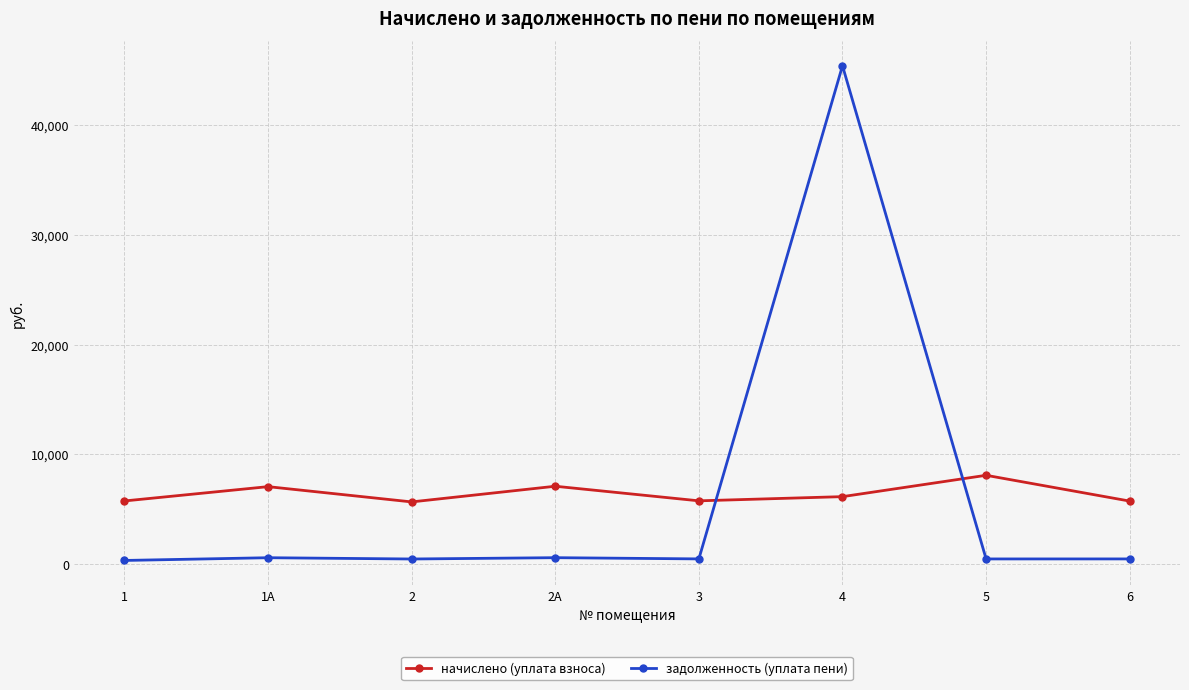

Which series has the widest spread of values?

задолженность (уплата пени)